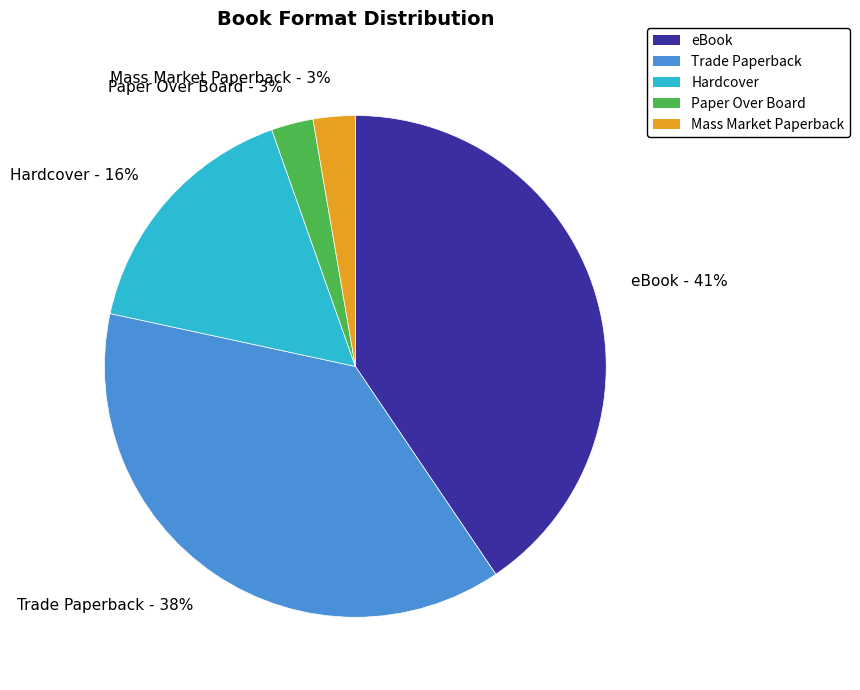

To the nearest percent, what portion does Trade Paperback represent?

38%